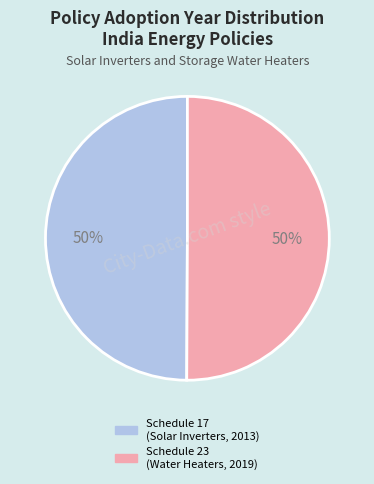

To the nearest percent, what is the average slice percentage?

50%